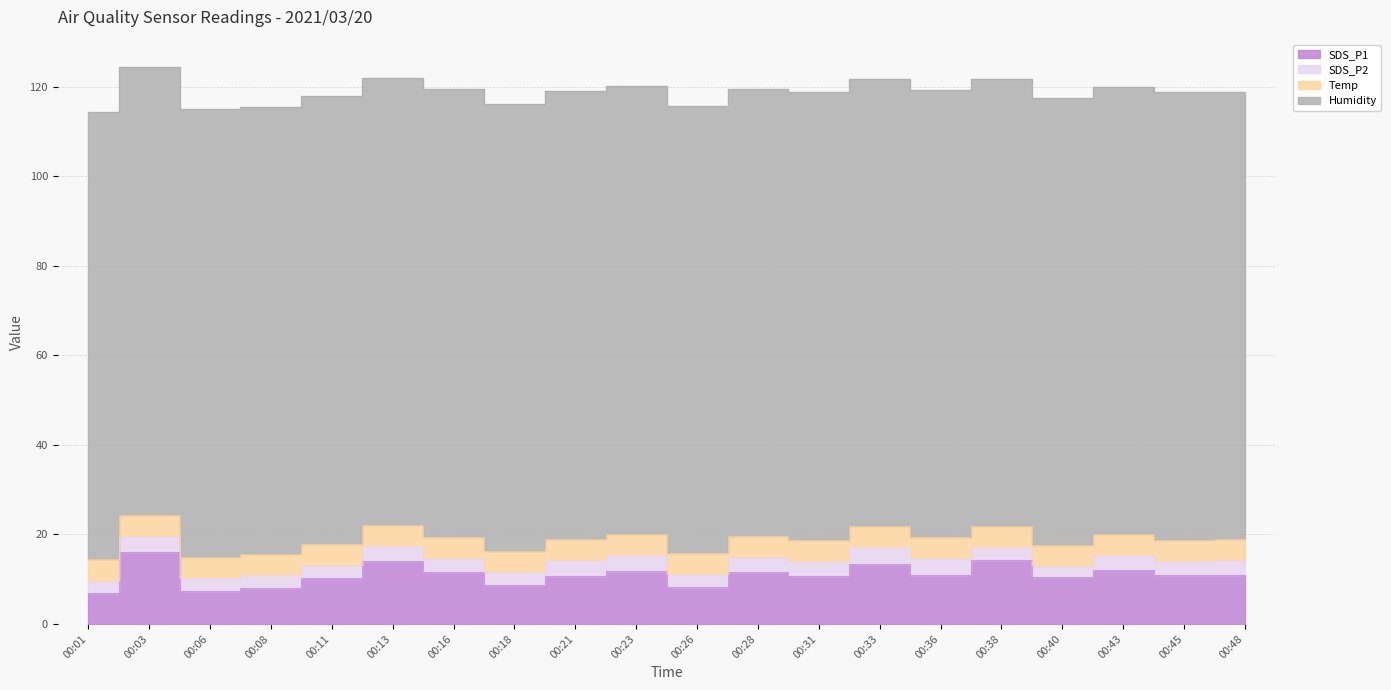

Rank the series by their maximum value, from lowest to highest.

SDS_P2, Temp, SDS_P1, Humidity